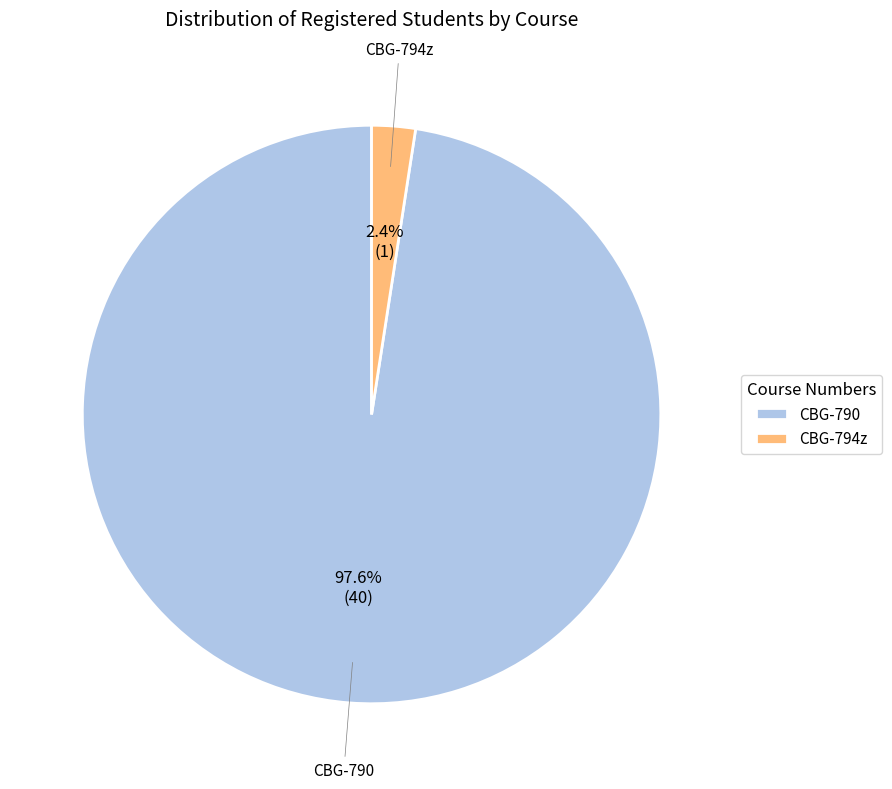

How many slices are in this pie chart?

2